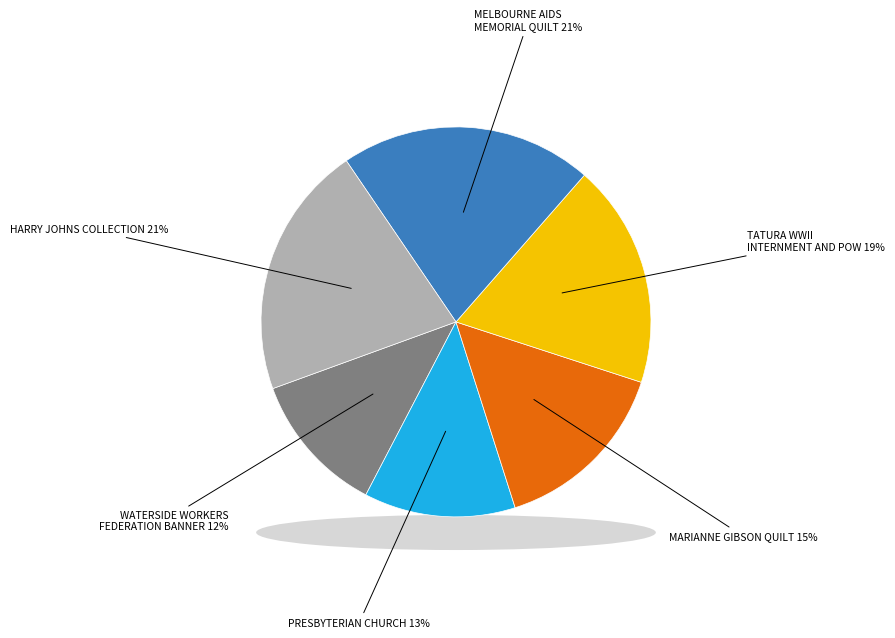

Which category has the biggest portion of the pie?

HARRY JOHNS COLLECTION